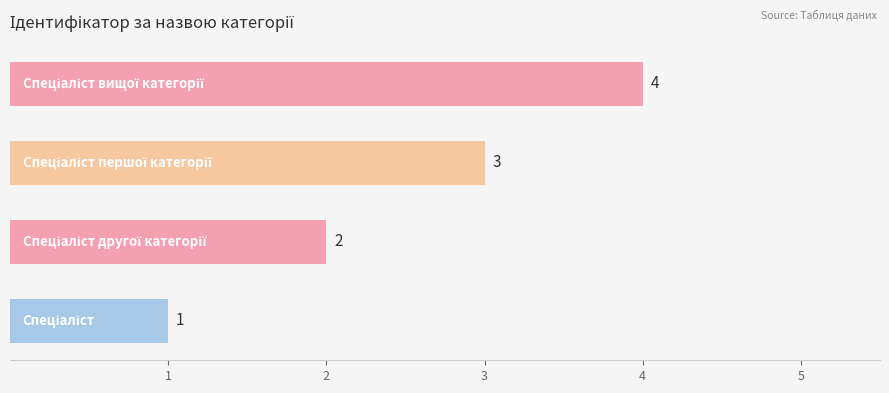

What is the maximum value shown in the chart?

4